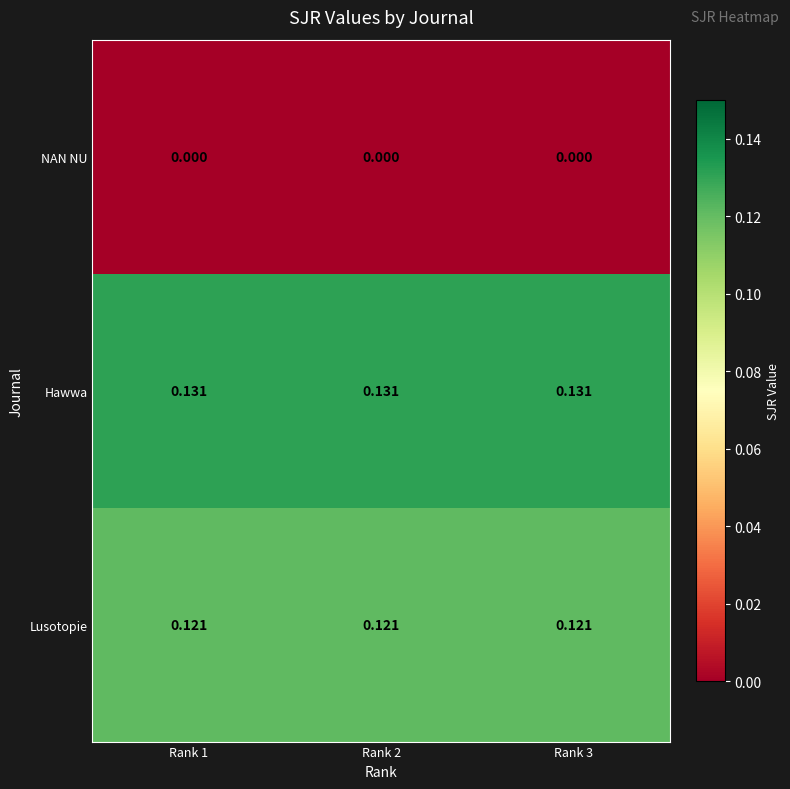

Is the value of Hawwa at Rank 3 greater than the value of Lusotopie at Rank 1?

Yes